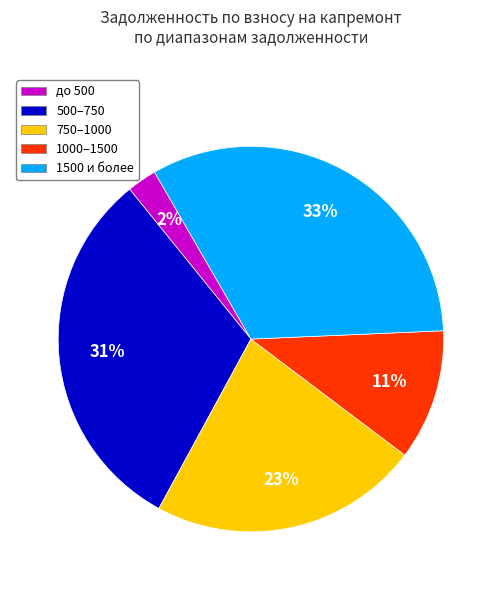

Between 500–750 and до 500, which is larger?

500–750